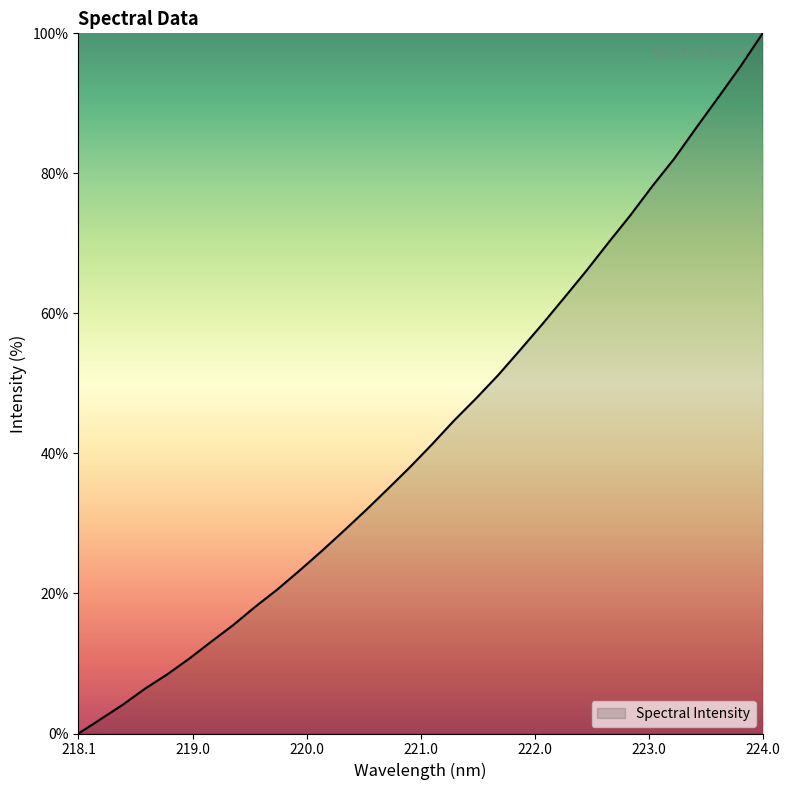

What is the maximum value shown in the chart?

100.0